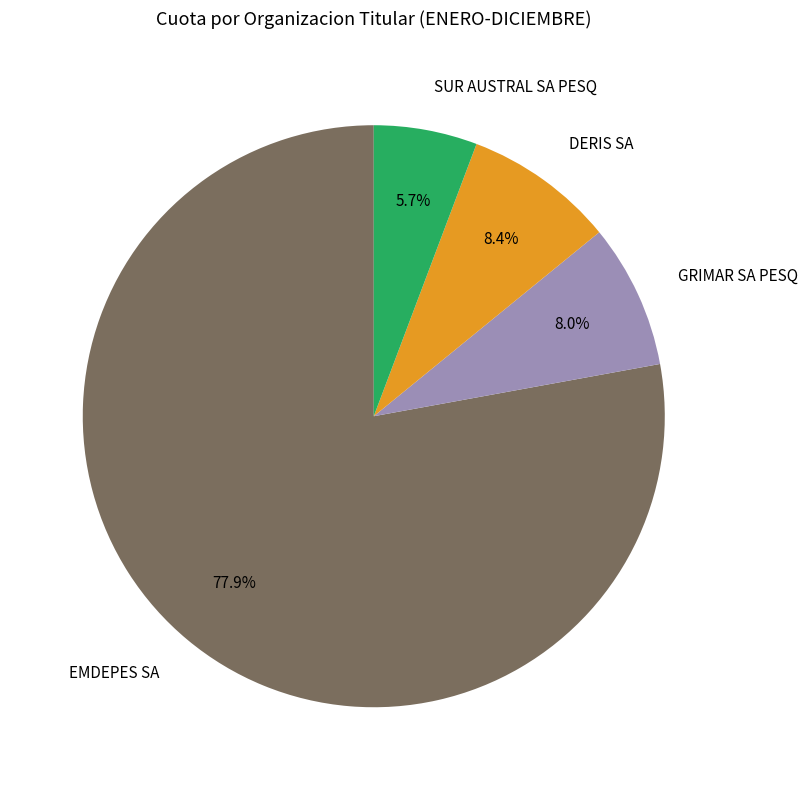

The SUR AUSTRAL SA PESQ slice represents 1% of the pie. True or false?

False